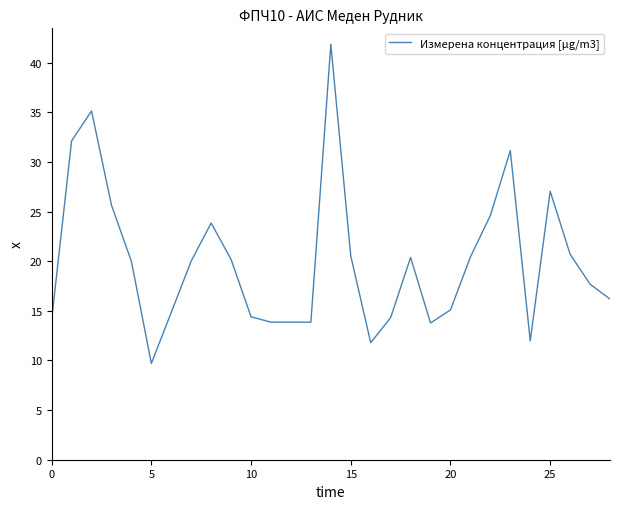

What is the minimum value shown in the chart?

9.7